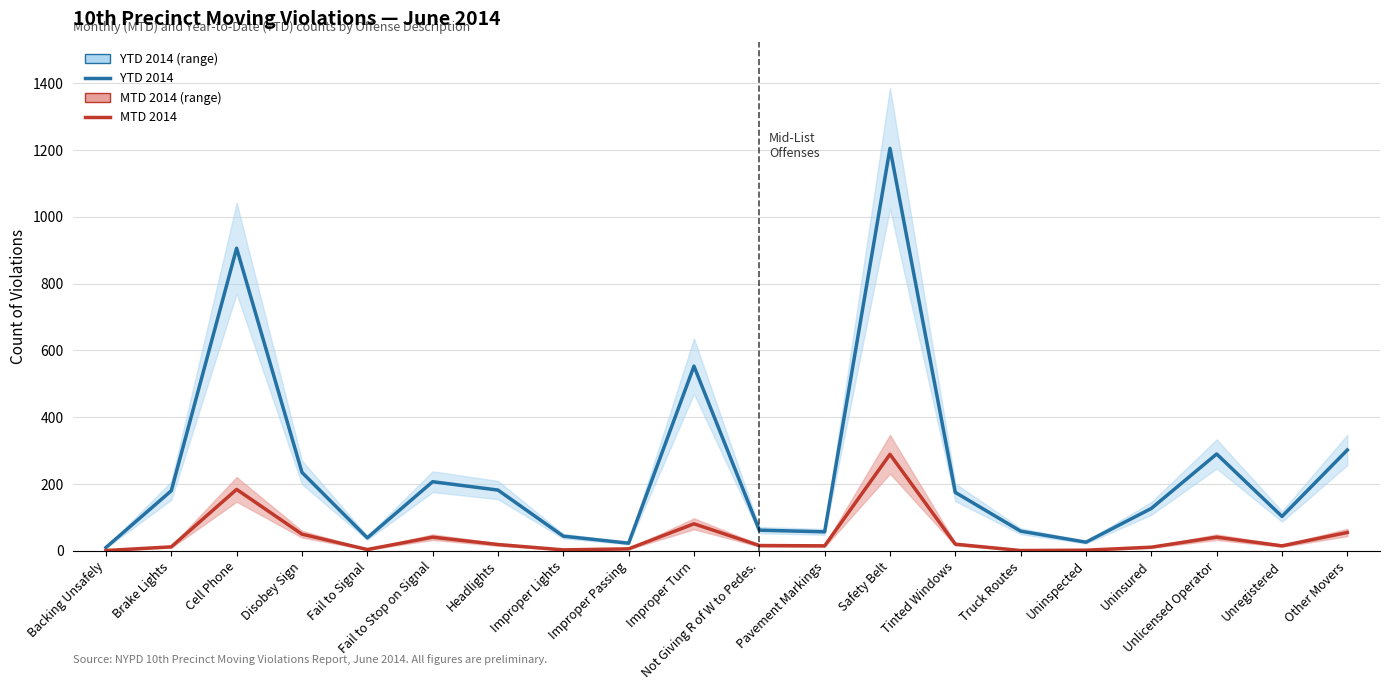

Which series has the widest spread of values?

YTD 2014